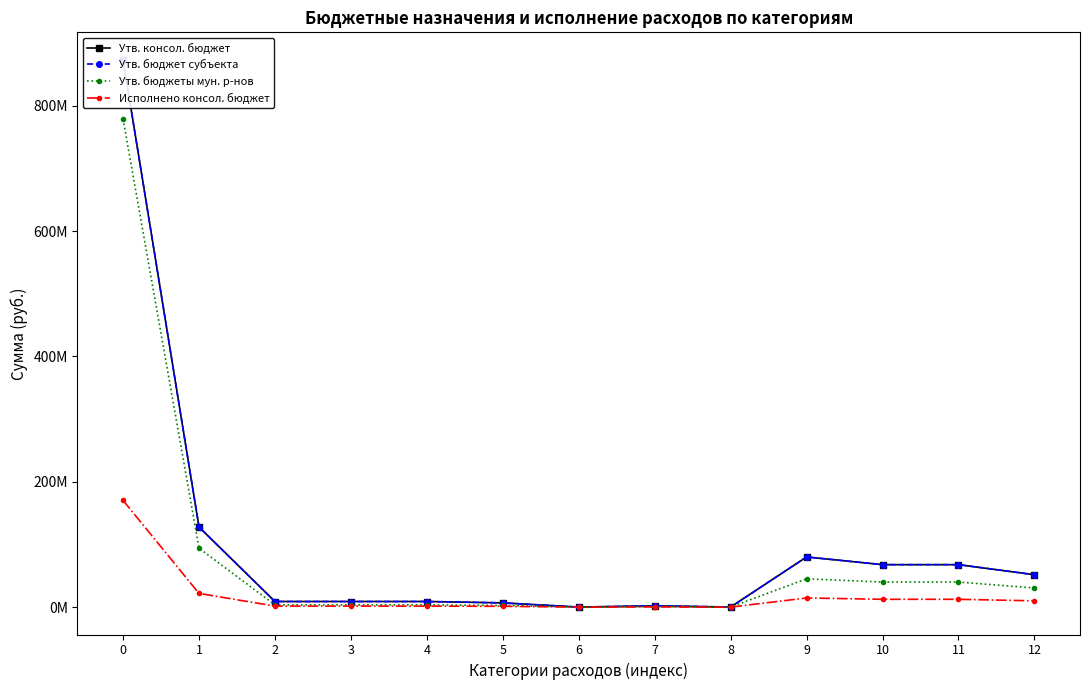

True or false: Утв. бюджеты мун. р-нов and Исполнено консол. бюджет intersect in this chart.

False